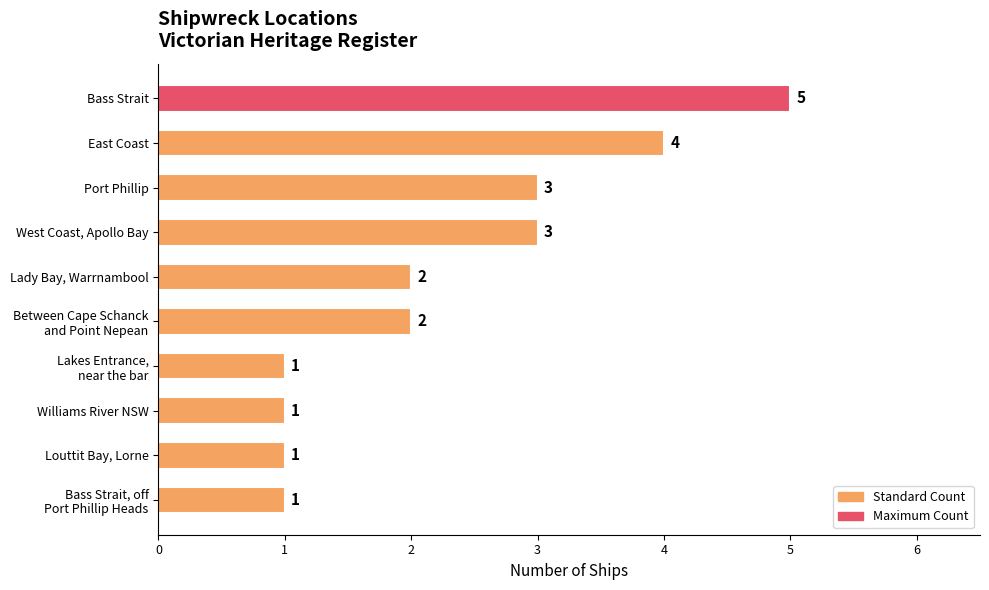

What is the difference between the maximum and second lowest values?

4